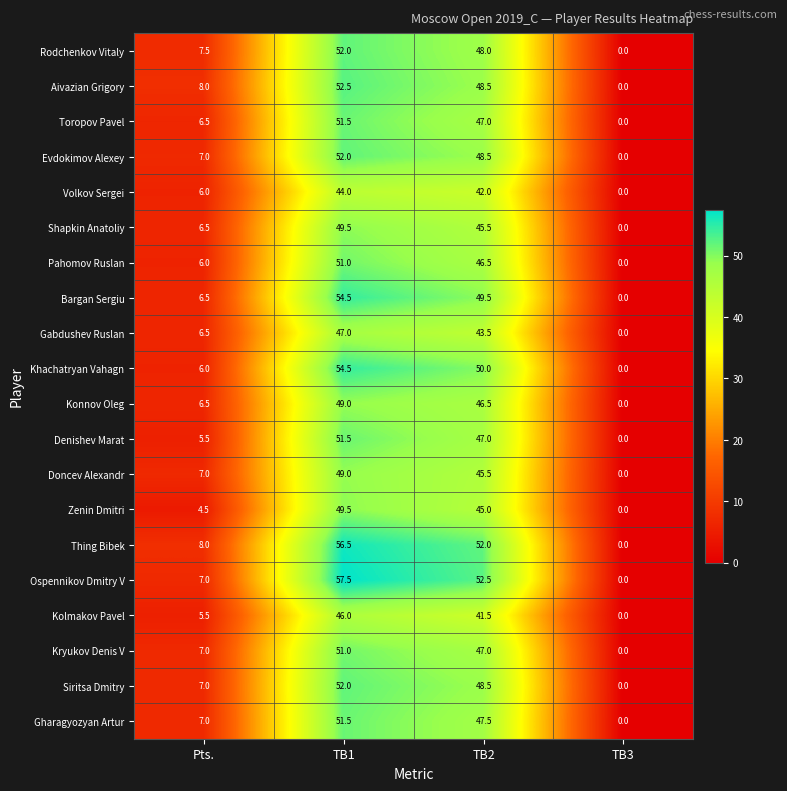

How many values in Pahomov Ruslan are above zero?

3